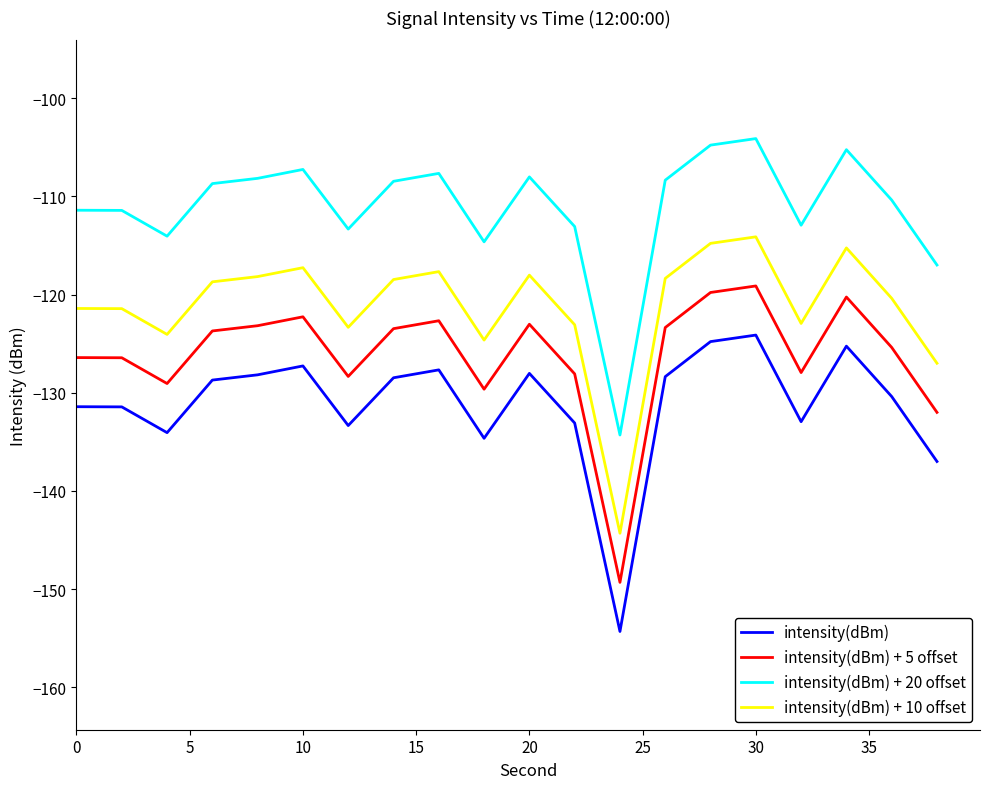

True or false: intensity(dBm) + 5 offset and intensity(dBm) + 10 offset intersect in this chart.

False